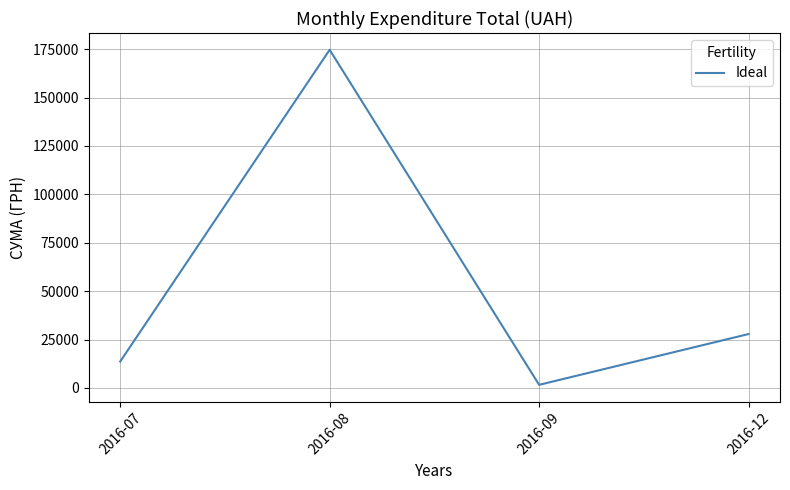

The chart shows a value of 174723.9 at 2016-08. True or false?

True